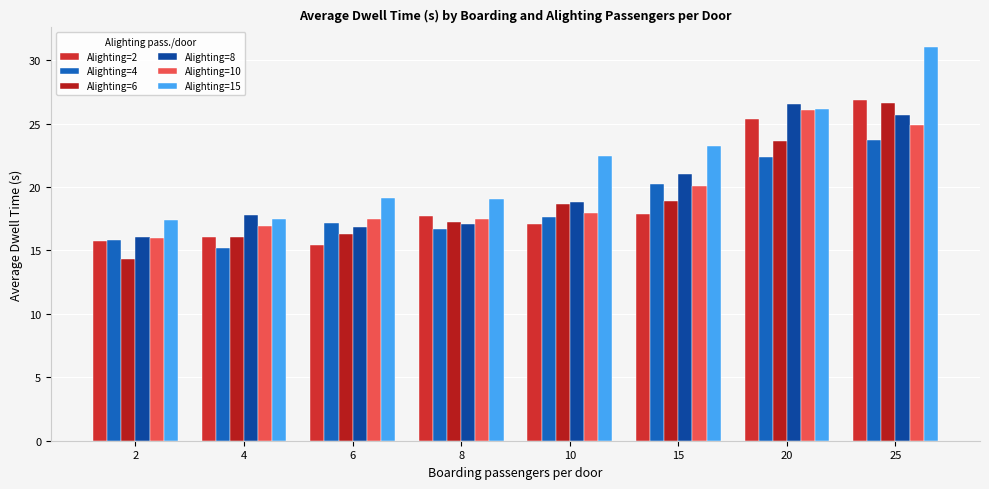

Rank the series at 8 from highest to lowest value.

Alighting=15, Alighting=2, Alighting=10, Alighting=6, Alighting=8, Alighting=4